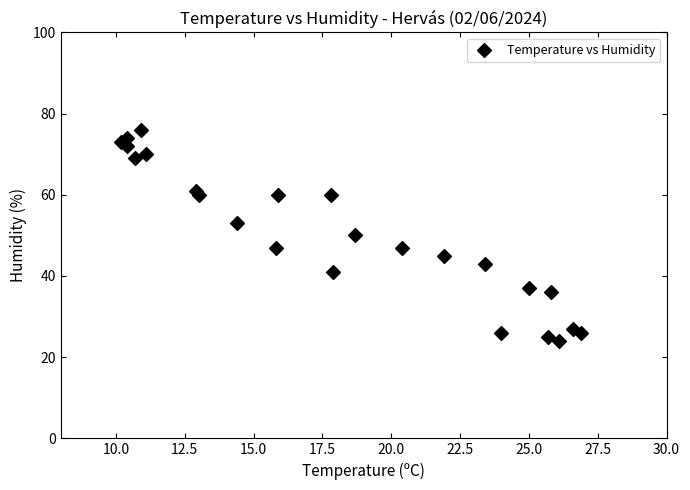

What is the range of Y values (max minus min)?

52